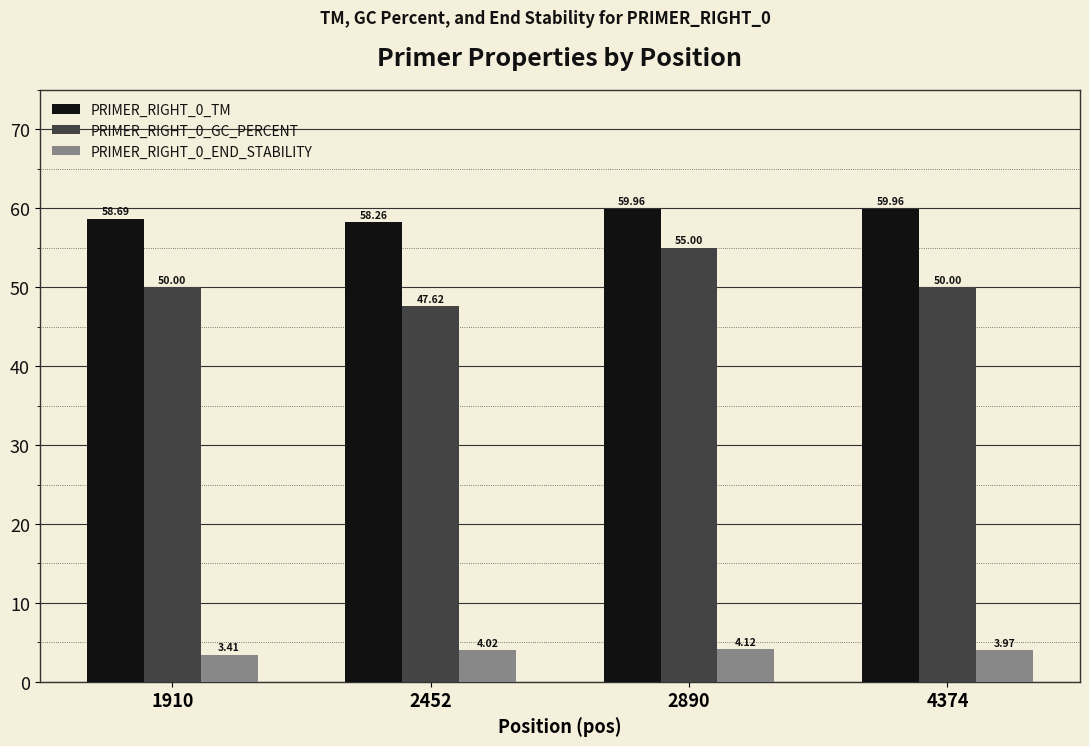

Is the value of PRIMER_RIGHT_0_END_STABILITY at 1910 greater than the value of PRIMER_RIGHT_0_TM at 2452?

No